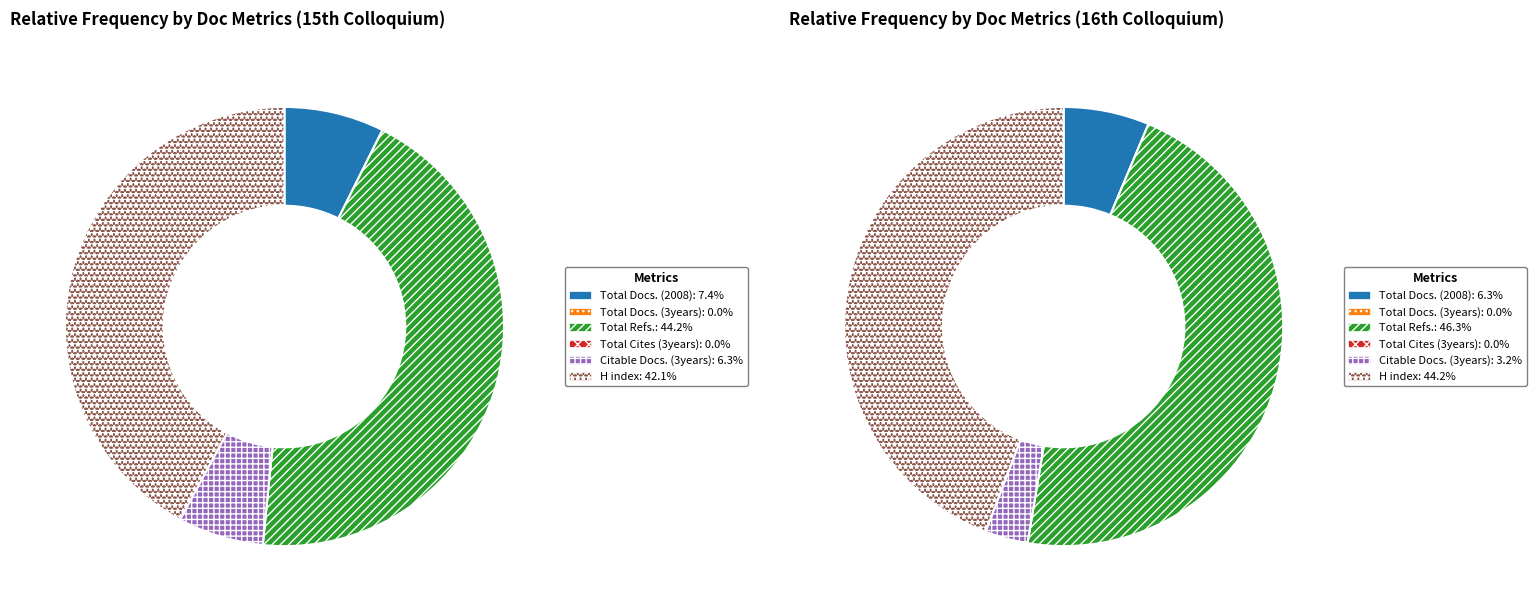

Does Citable Docs. (3years) account for over 50% of the chart?

No